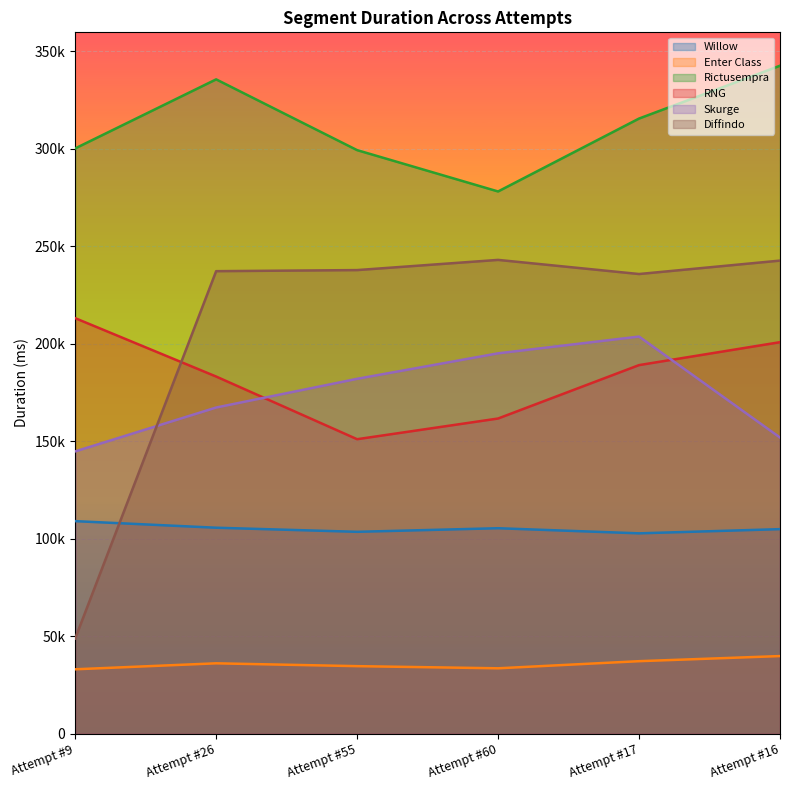

Where is the first local maximum for Willow?

Attempt #60